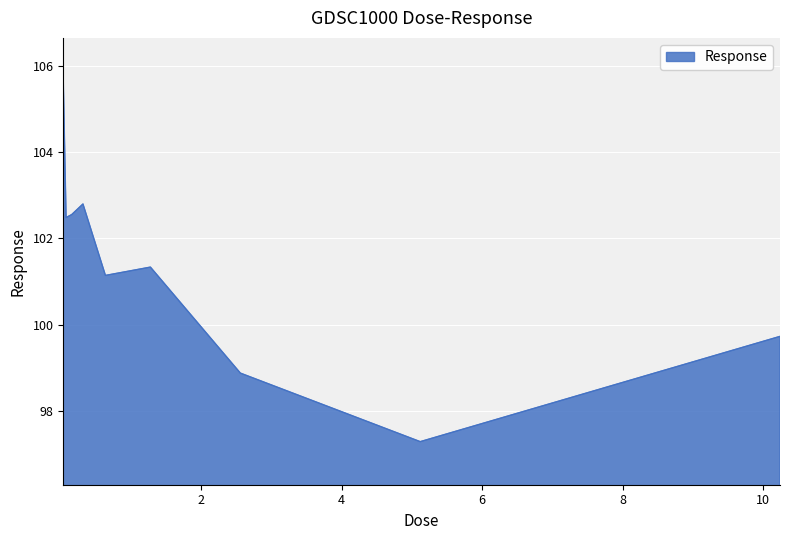

What is the smallest value displayed?

97.3